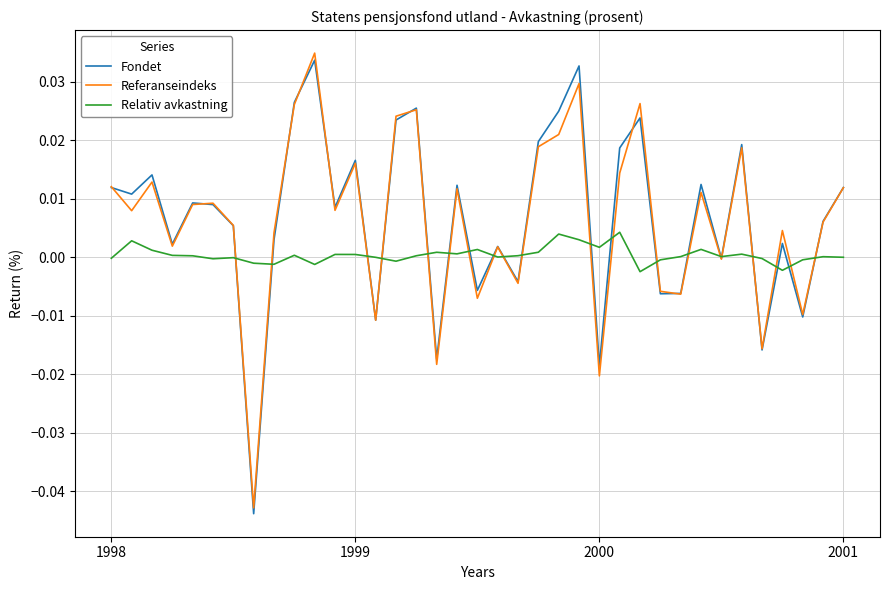

True or false: Relativ avkastning has a value of -0.0 at 1998.

True